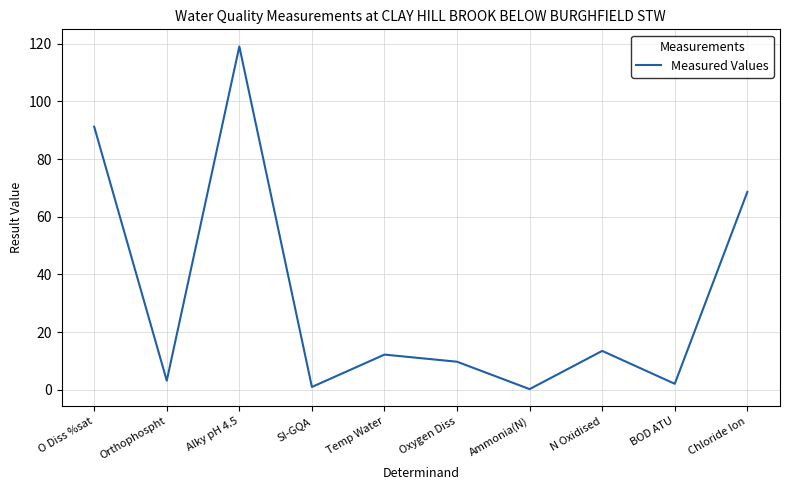

How many interior local peaks (higher than both neighbors) does the data have?

3